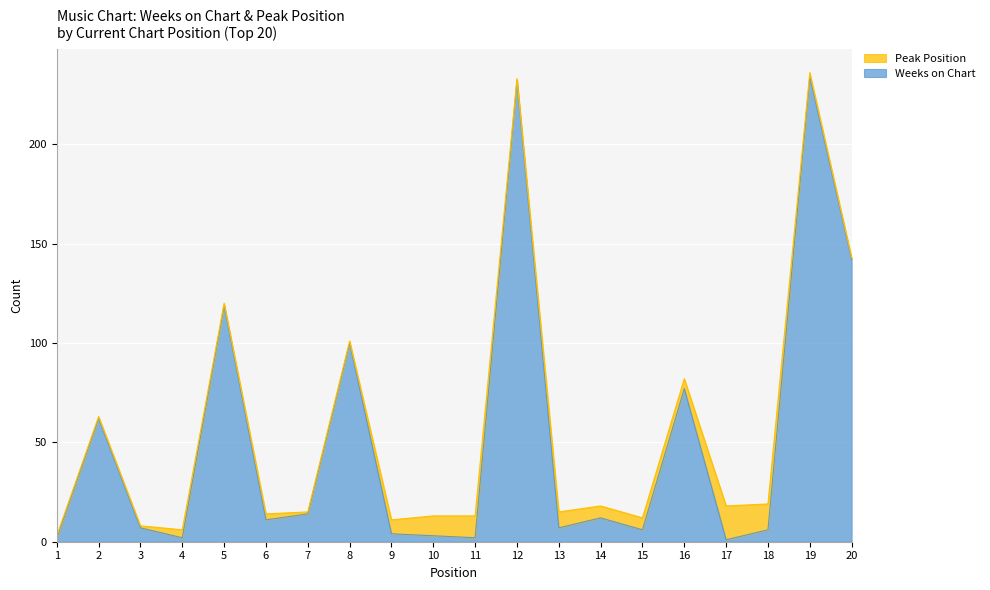

List the labels in order of value, largest first.

19, 12, 20, 5, 8, 16, 2, 7, 14, 6, 3, 13, 15, 18, 9, 10, 1, 4, 11, 17